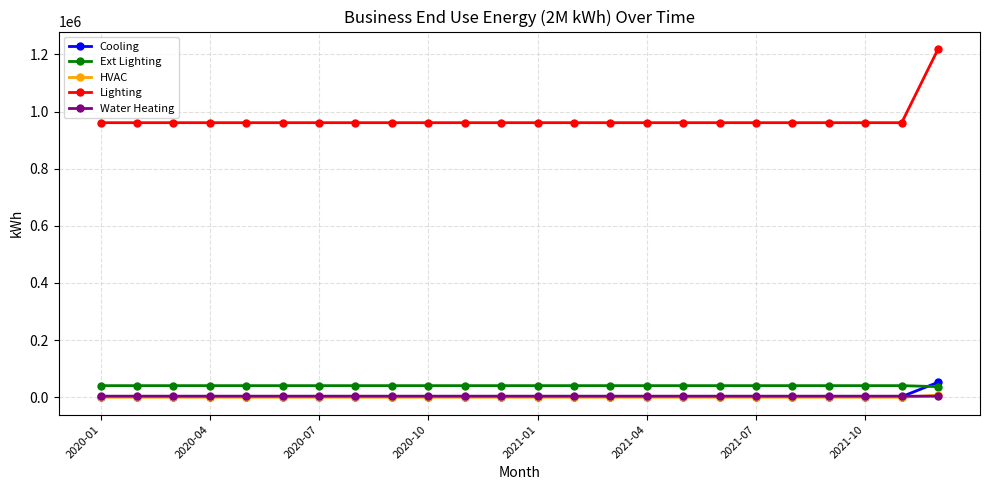

Which series has the largest range (max minus min)?

Lighting